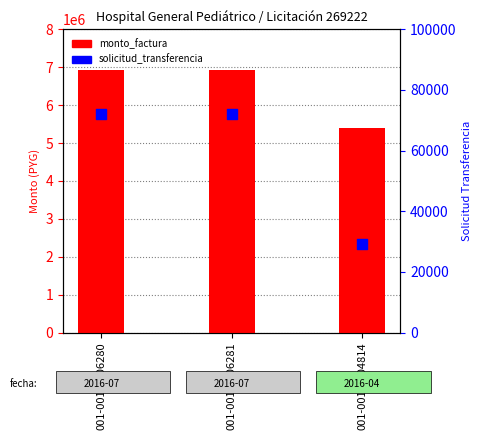

At which category is the sum across all series the highest?

001-001-0006280